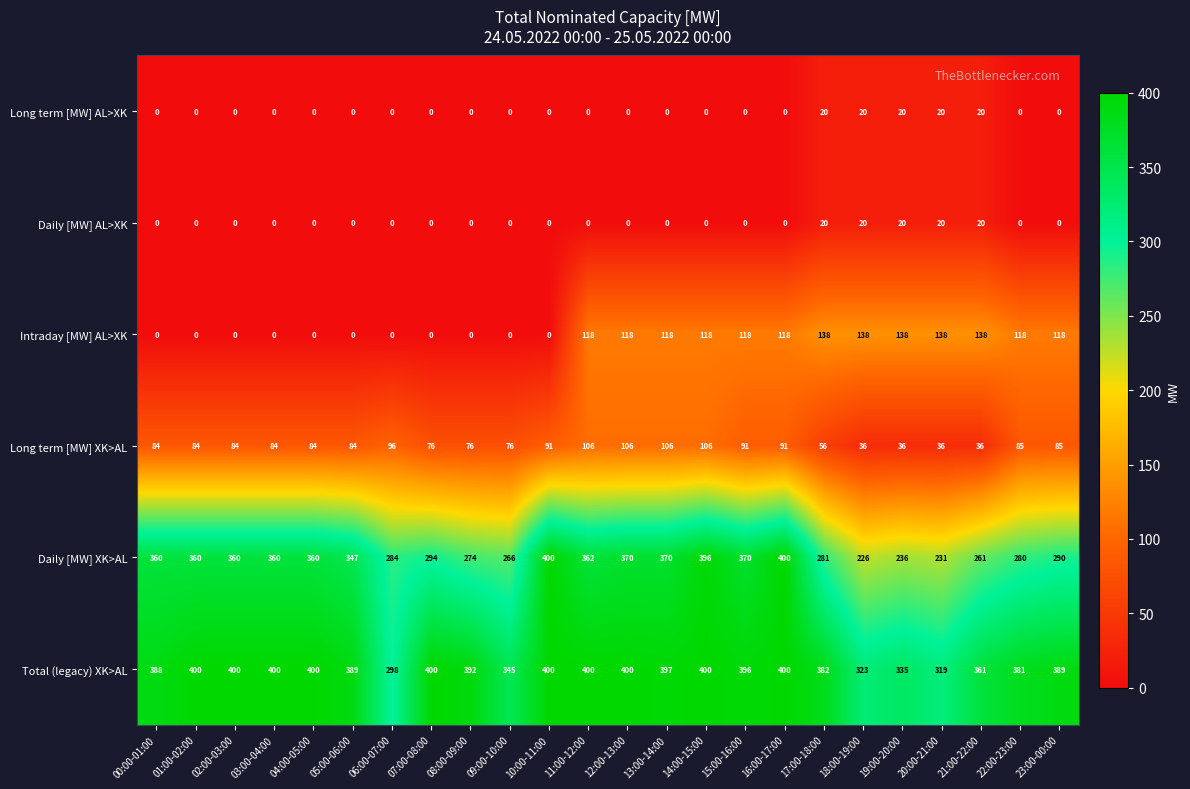

What is the highest value of the Long term [MW] XK>AL series?

106